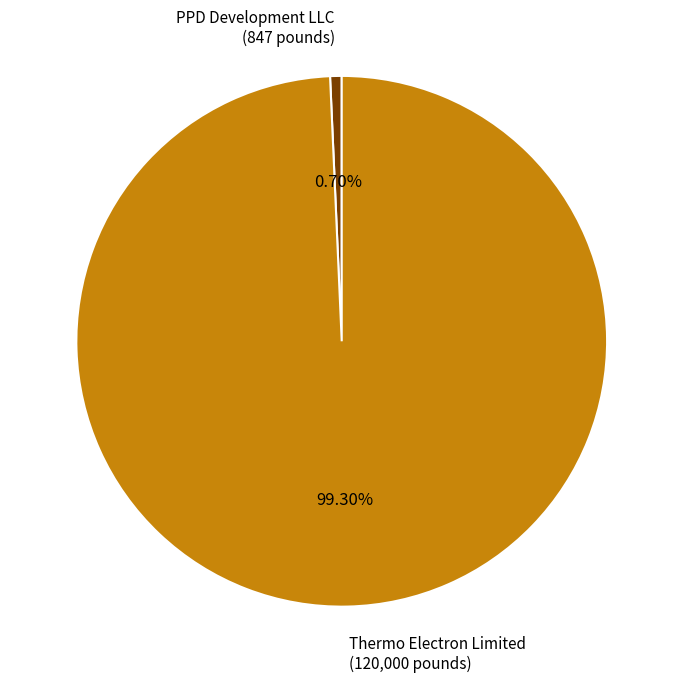

Which slice is the smallest?

PPD Development LLC